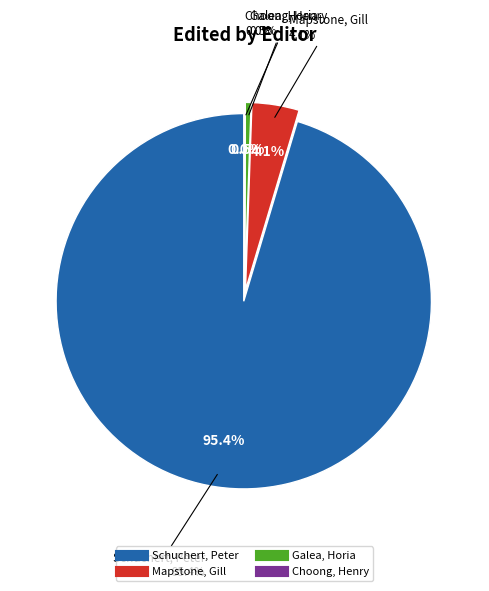

Does Galea, Horia account for over 50% of the chart?

No